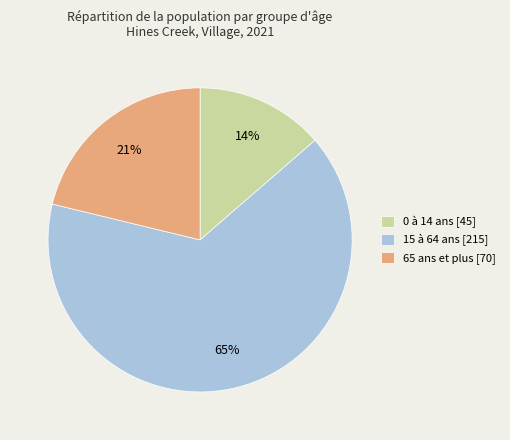

Is it true that 15 à 64 ans is 65% of the pie?

True